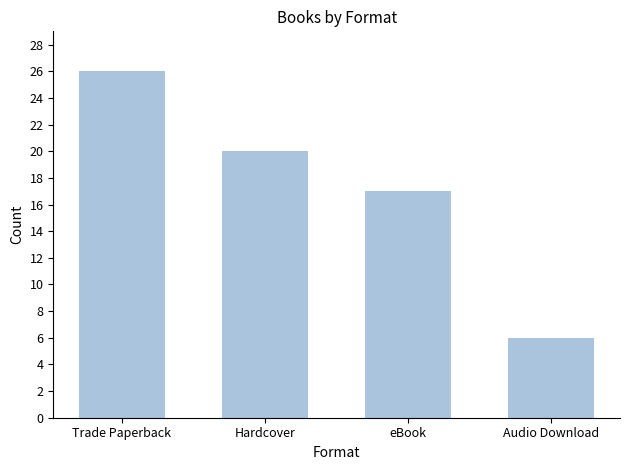

What is the greatest value displayed?

26